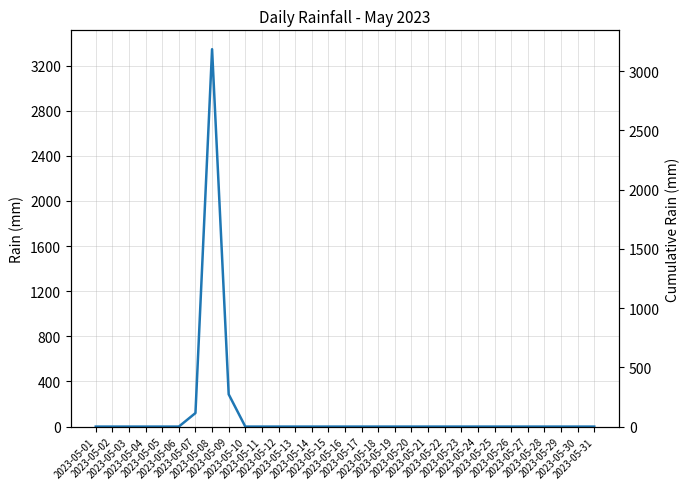

List the labels in order of value, smallest first.

2023-05-01, 2023-05-02, 2023-05-03, 2023-05-04, 2023-05-05, 2023-05-06, 2023-05-10, 2023-05-11, 2023-05-12, 2023-05-13, 2023-05-14, 2023-05-15, 2023-05-16, 2023-05-17, 2023-05-18, 2023-05-19, 2023-05-20, 2023-05-21, 2023-05-22, 2023-05-23, 2023-05-24, 2023-05-25, 2023-05-26, 2023-05-27, 2023-05-28, 2023-05-29, 2023-05-30, 2023-05-31, 2023-05-07, 2023-05-09, 2023-05-08